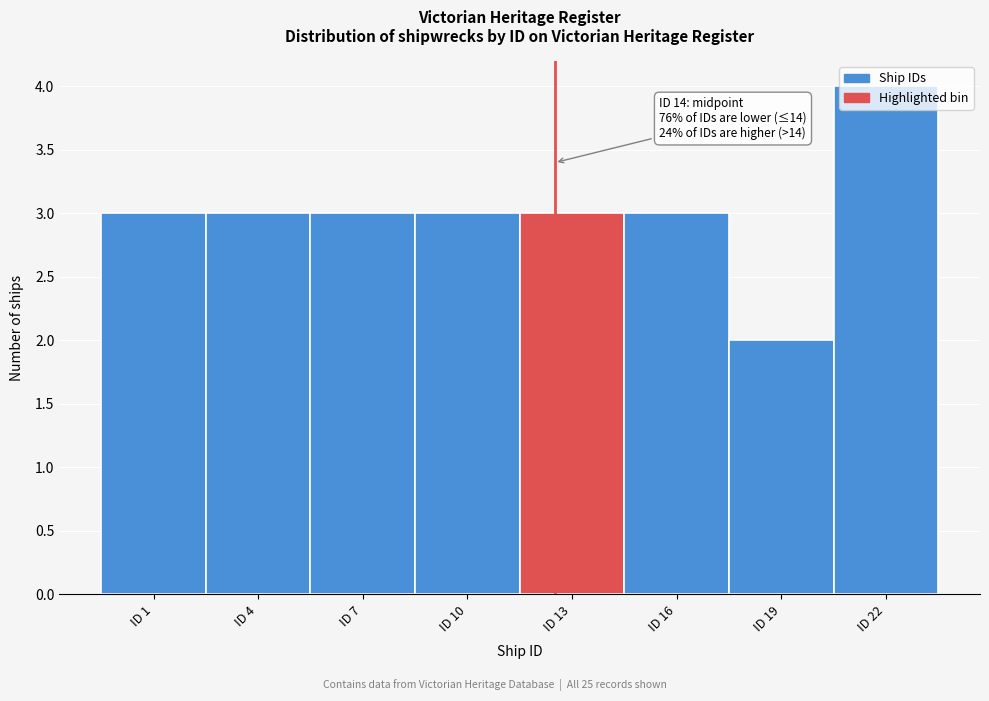

What is the value of the 5th bar from the left?

3